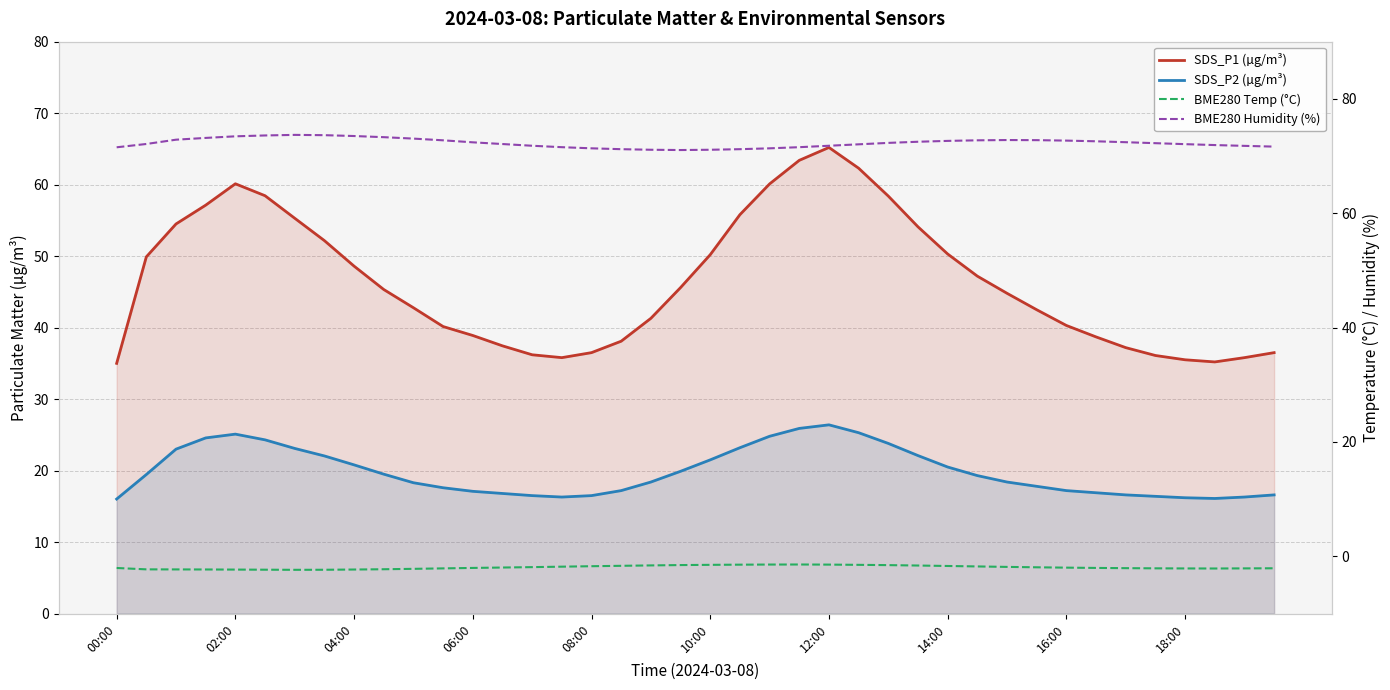

What is the minimum value for BME280 Humidity (%)?

71.0